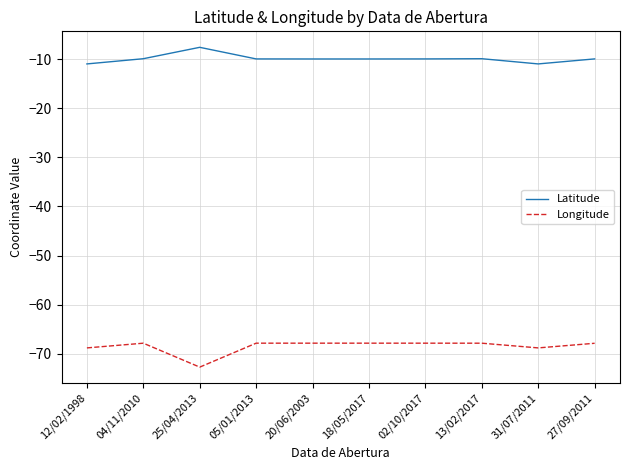

What position from the right is 18/05/2017?

5